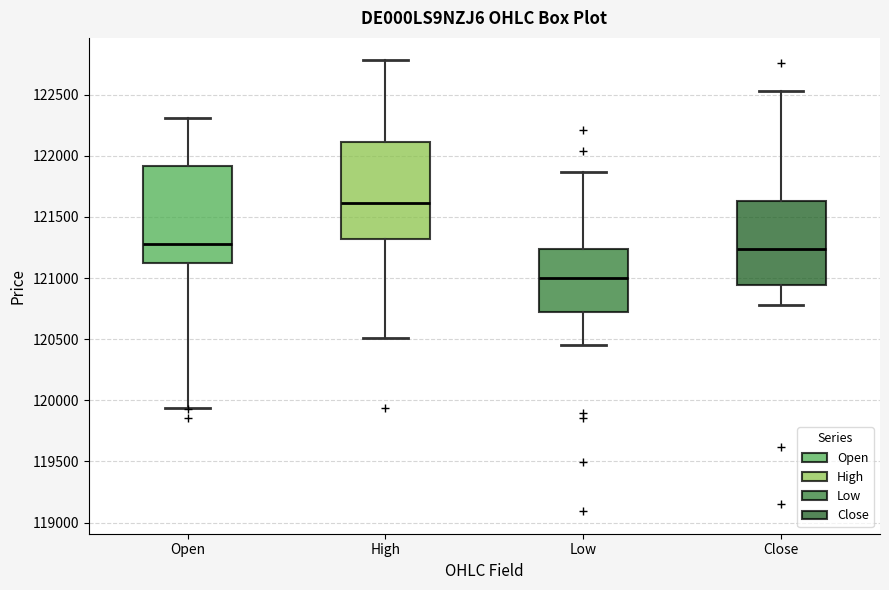

Where does the lower whisker of the box for Open end on the y-axis? The values are not printed on the chart, so give them approximately, as read against the axis.

119950